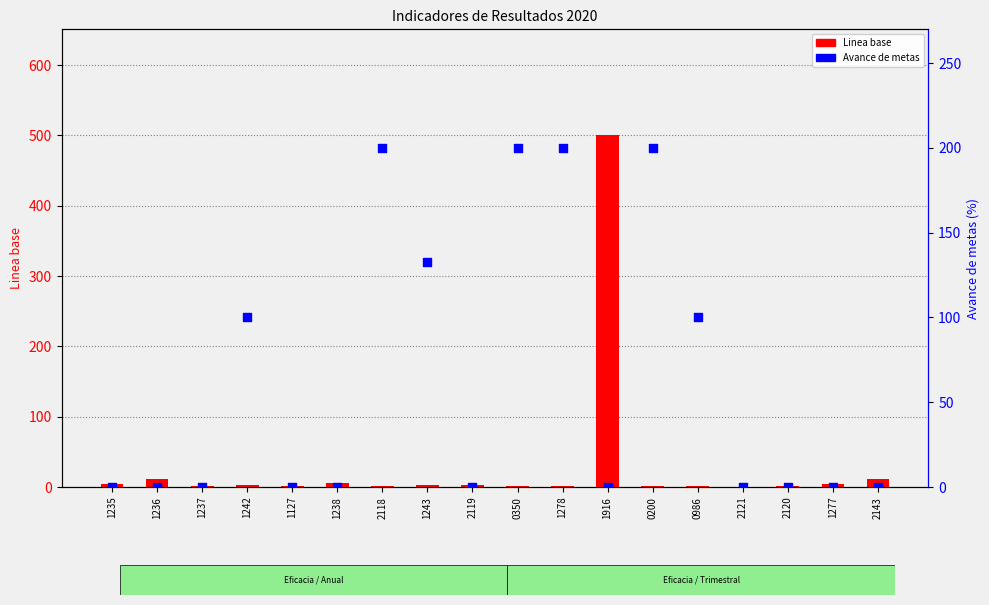

At how many categories does at least one series exceed 406?

1